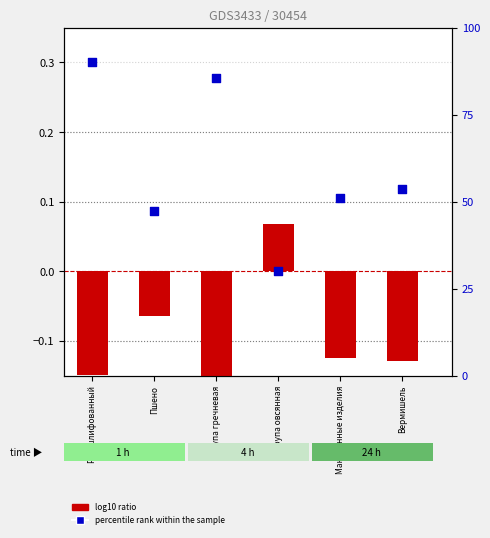

Which series has the widest spread of Y values?

log10 ratio